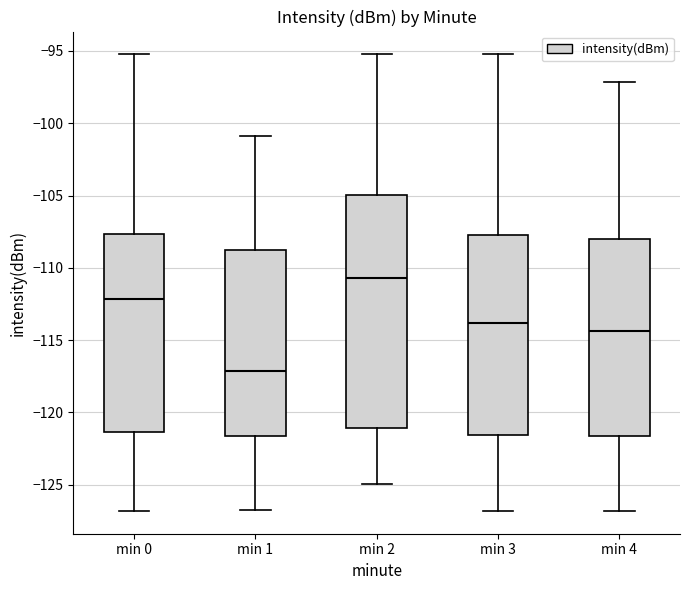

Reading left to right, read every box against the y-axis: the position of its median line, the range the box covers, and the ends of its whiskers. The values are not printed on the chart, so give them approximately, as read against the axis.

min 0: median -112.0, box -121.5 to -107.5, whiskers -127.0 to -95.0
min 1: median -117.0, box -121.5 to -109.0, whiskers -127.0 to -101.0
min 2: median -110.5, box -121.0 to -105.0, whiskers -125.0 to -95.0
min 3: median -114.0, box -121.5 to -107.5, whiskers -127.0 to -95.0
min 4: median -114.5, box -121.5 to -108.0, whiskers -127.0 to -97.0